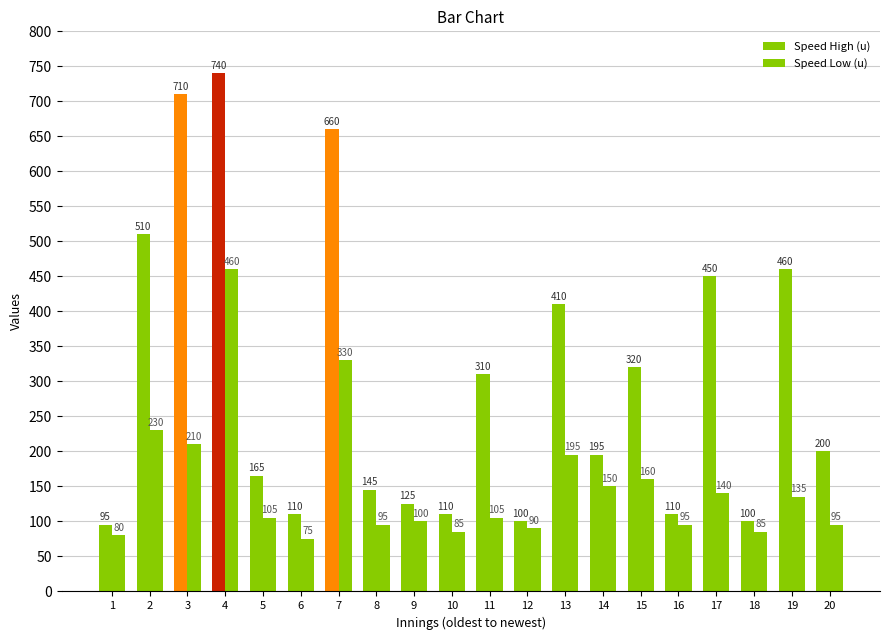

At how many categories does at least one series exceed 271?

9